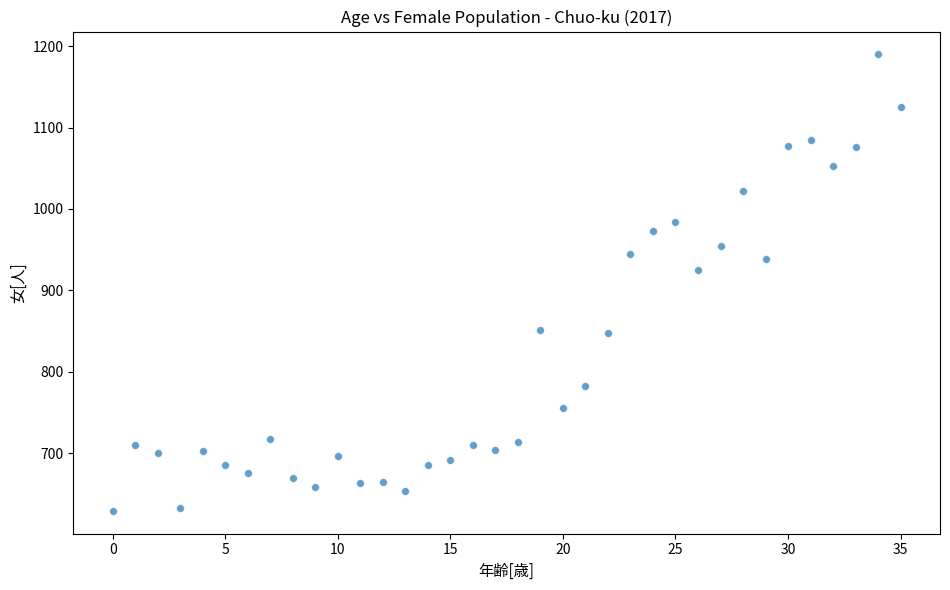

What Y value in the scatter plot is closest to 909?

925